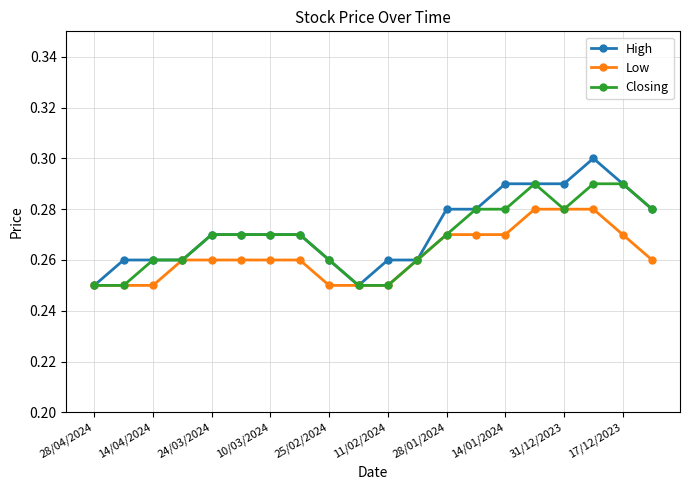

Rank the series by their maximum value, from lowest to highest.

Low, Closing, High